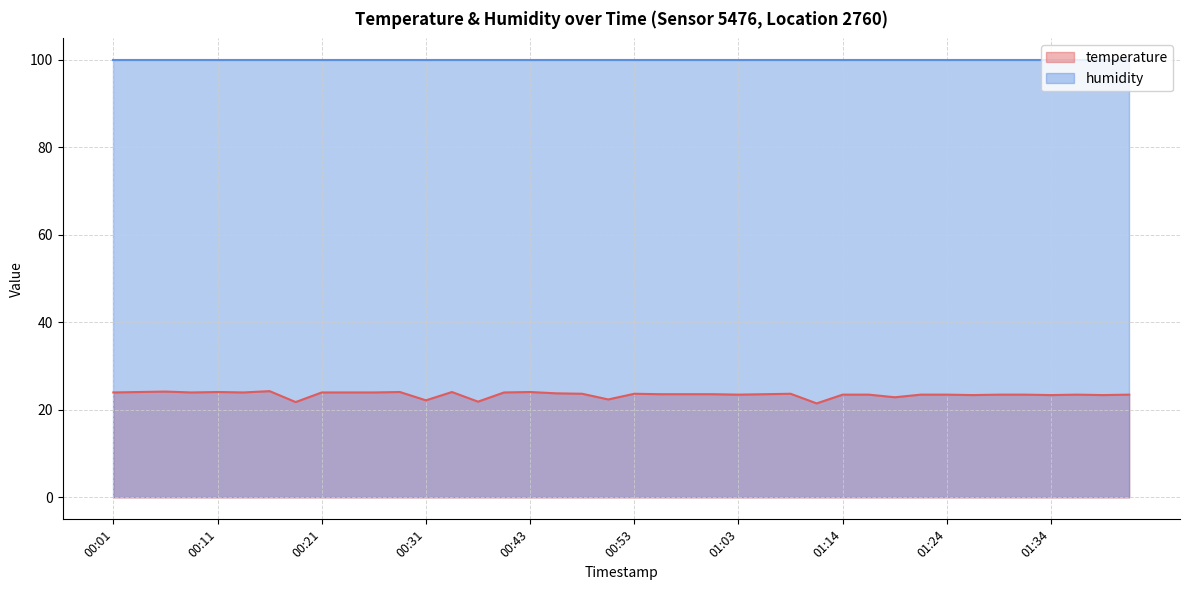

Rank the categories by value from highest to lowest.

00:16, 00:06, 00:04, 00:11, 00:28, 00:33, 00:43, 00:01, 00:09, 00:14, 00:21, 00:23, 00:26, 00:41, 00:46, 00:48, 00:53, 01:09, 00:56, 00:58, 01:01, 01:06, 01:03, 01:14, 01:16, 01:21, 01:24, 01:29, 01:32, 01:37, 01:42, 01:27, 01:34, 01:39, 01:19, 00:51, 00:31, 00:36, 00:19, 01:11